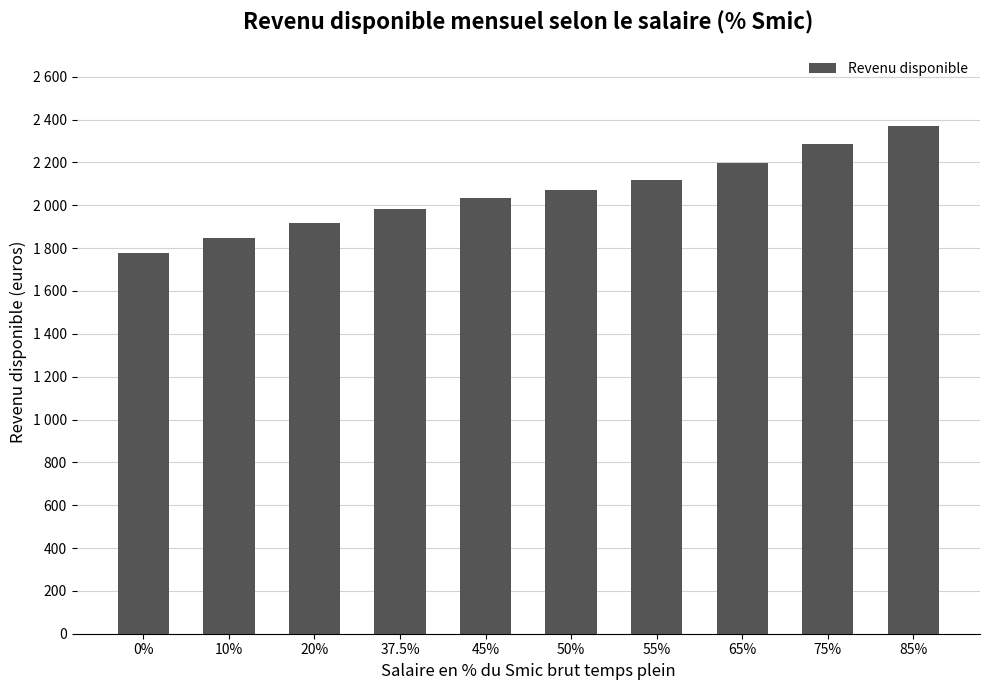

Does the chart contain any negative values?

No